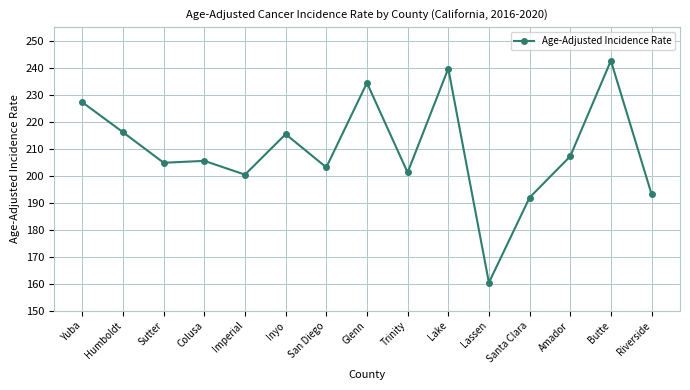

What position from the right is San Diego?

9